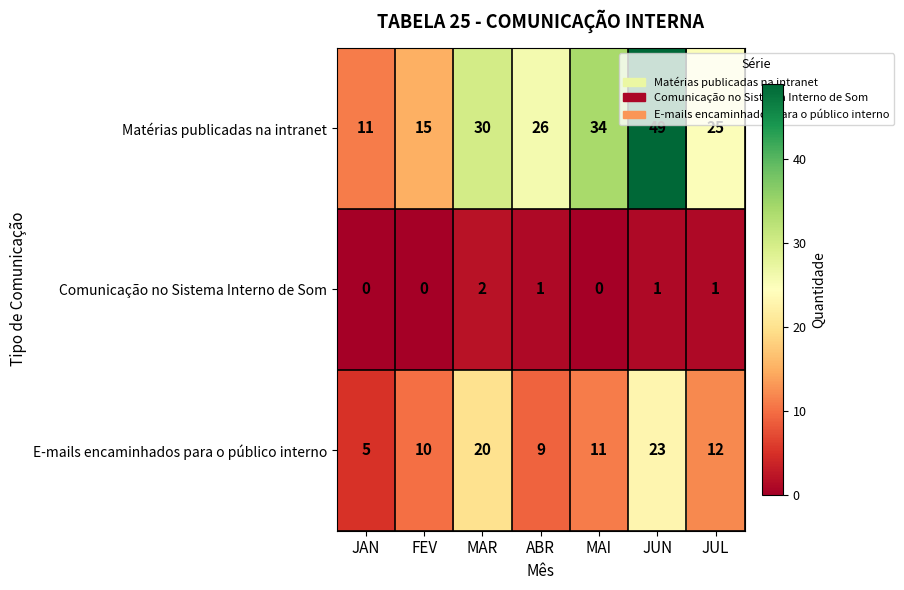

At which label does Comunicação no Sistema Interno de Som first exceed 1?

MAR